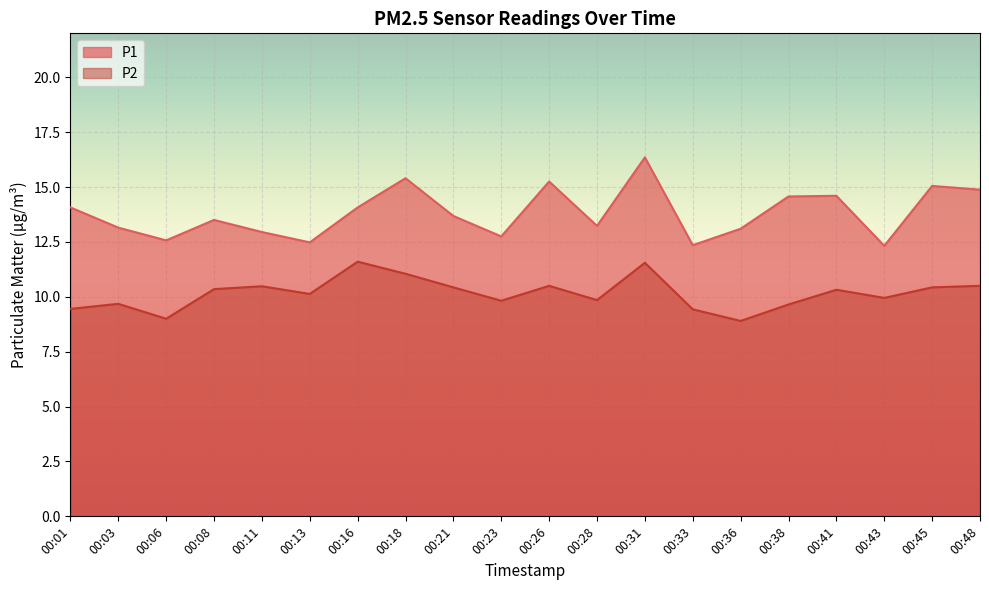

What is the highest value of the P2 series?

11.6